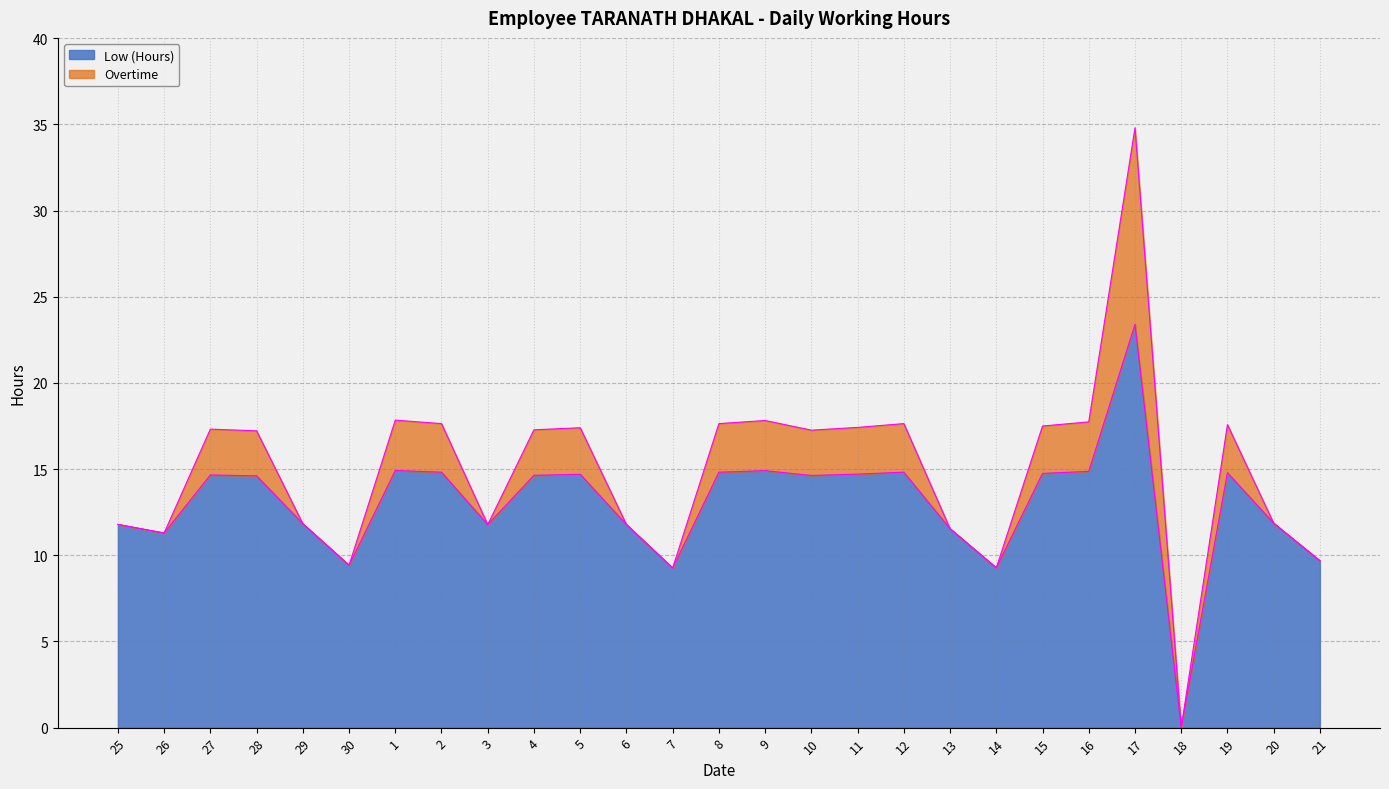

List the labels in order of value, largest first.

17, 1, 9, 16, 2, 8, 12, 19, 15, 11, 5, 27, 4, 10, 28, 20, 29, 25, 3, 6, 13, 26, 21, 30, 14, 7, 18